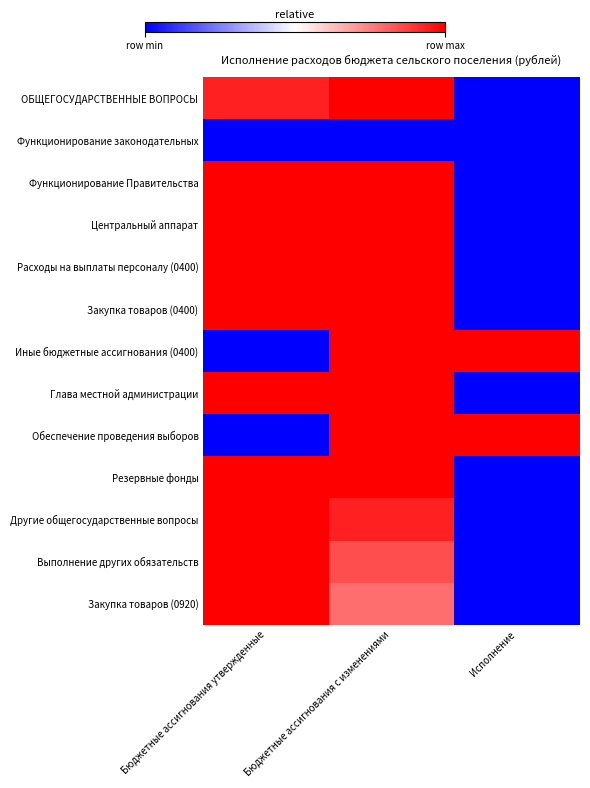

At which category is the sum across all series the highest?

Бюджетные ассигнования с изменениями